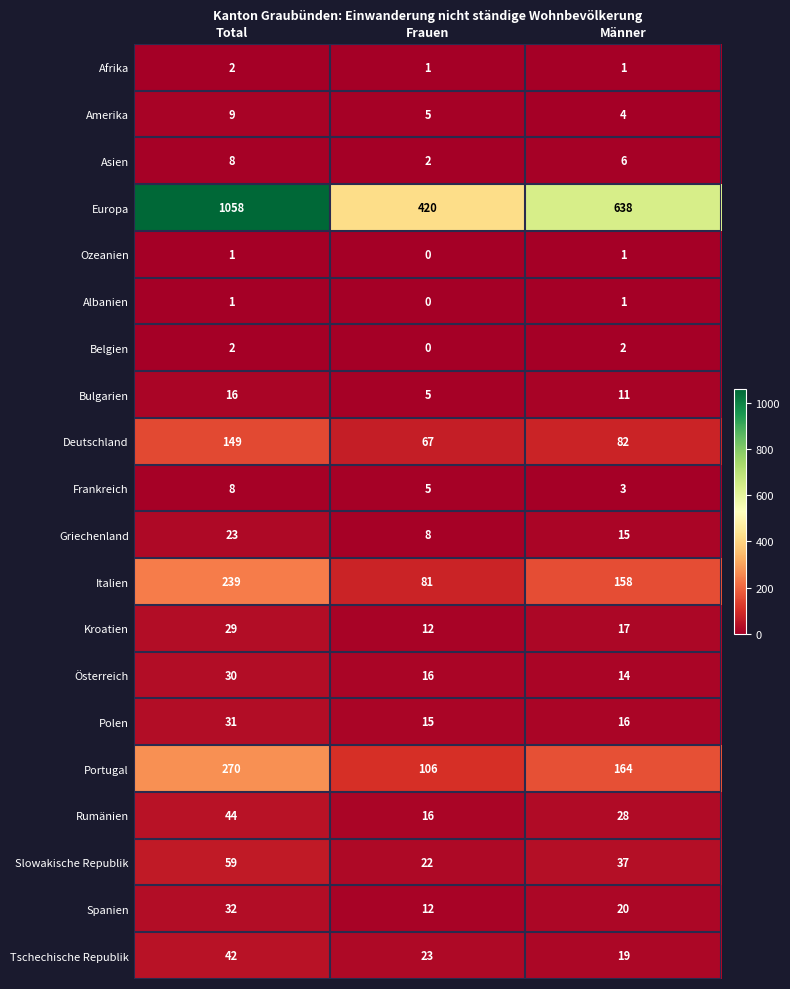

What is the greatest value displayed?

1058